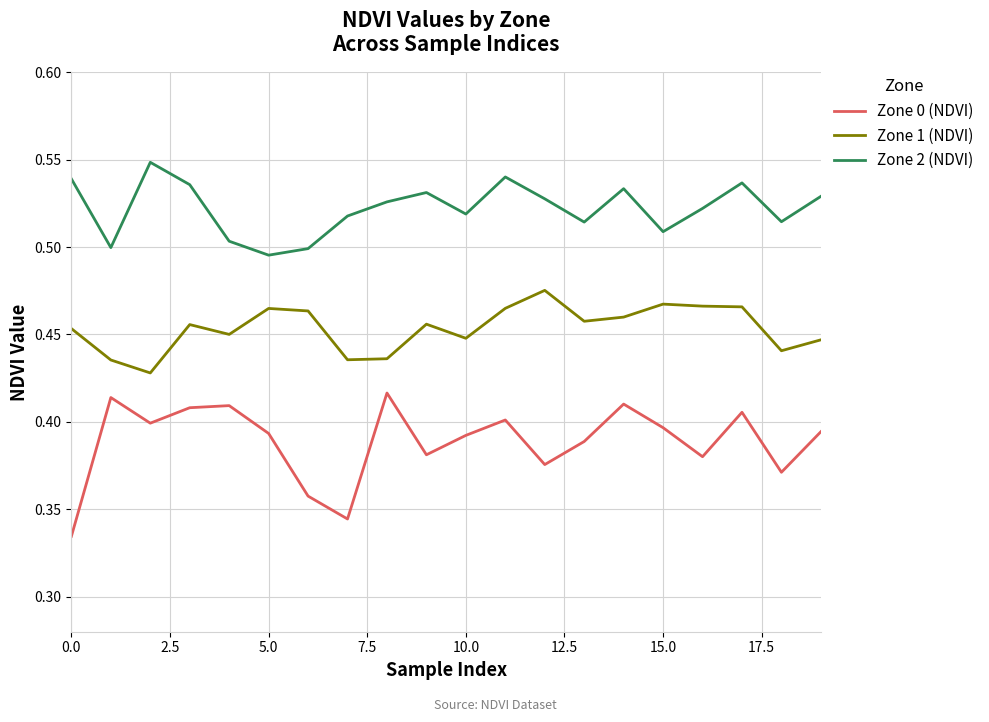

How many distinct data groups are displayed?

3